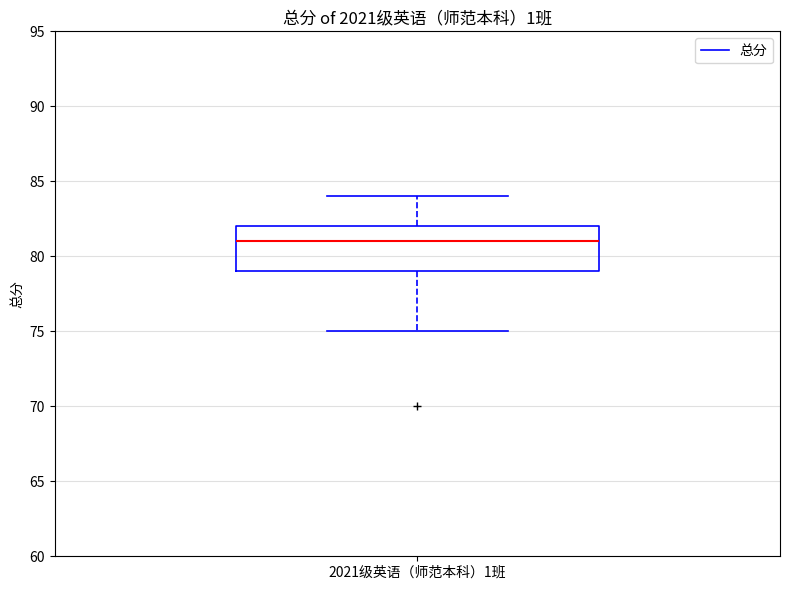

Read this box plot against the y-axis: the position of the median line, the range covered by the box, and the ends of both whiskers. The values are not printed on the chart, so give them approximately, as read against the axis.

median 81, box 79 to 82, whiskers 75 to 84